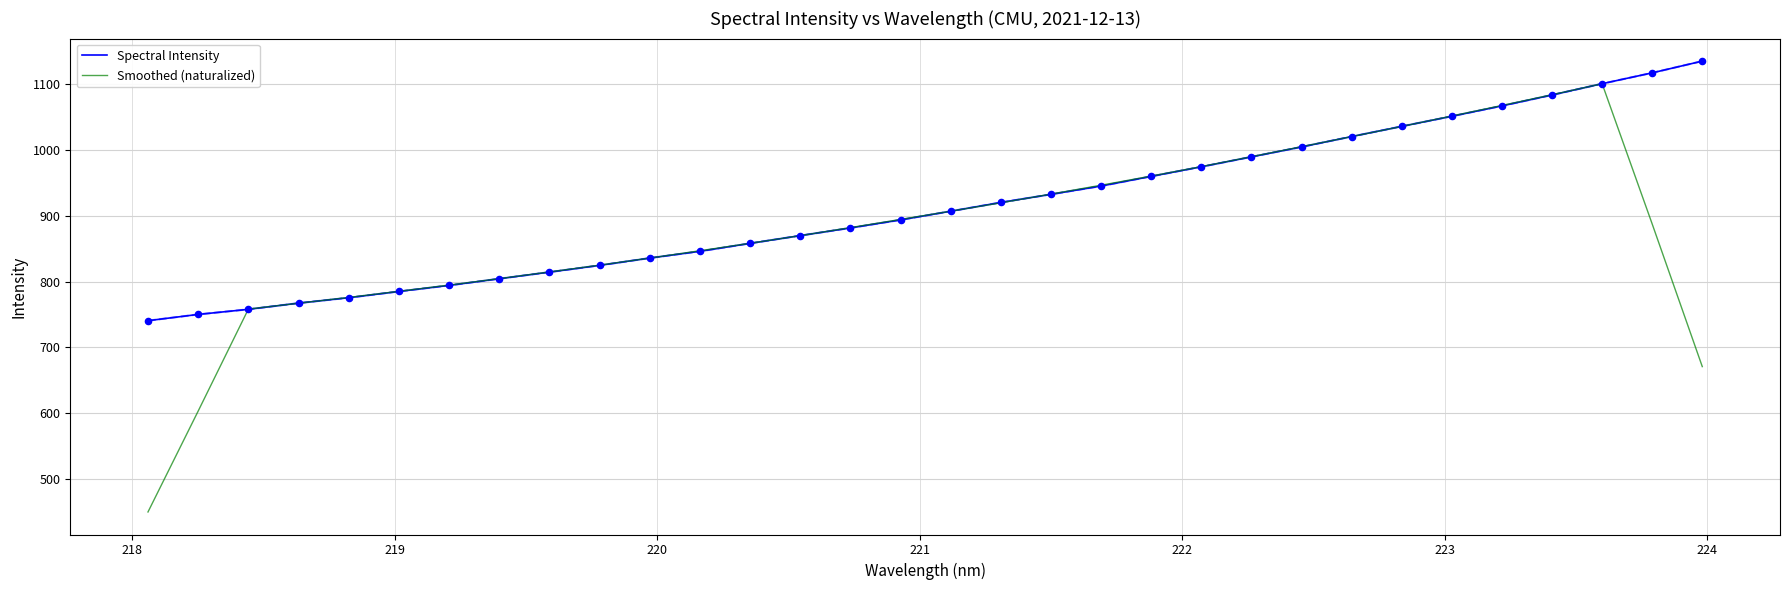

Which series has the largest total across all categories?

Spectral Intensity